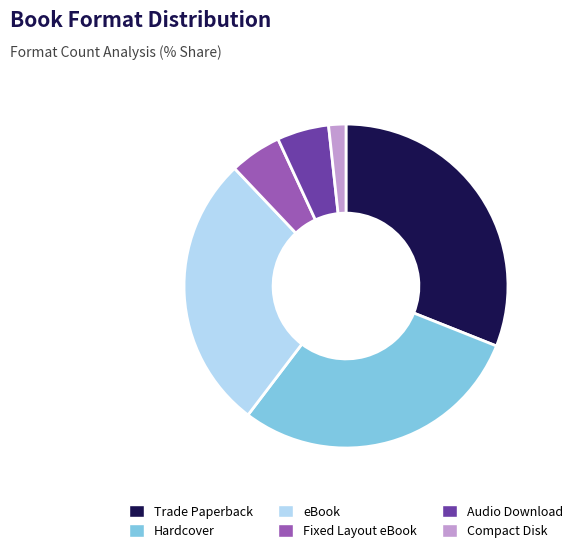

True or false: Trade Paperback accounts for 24% of the total.

False